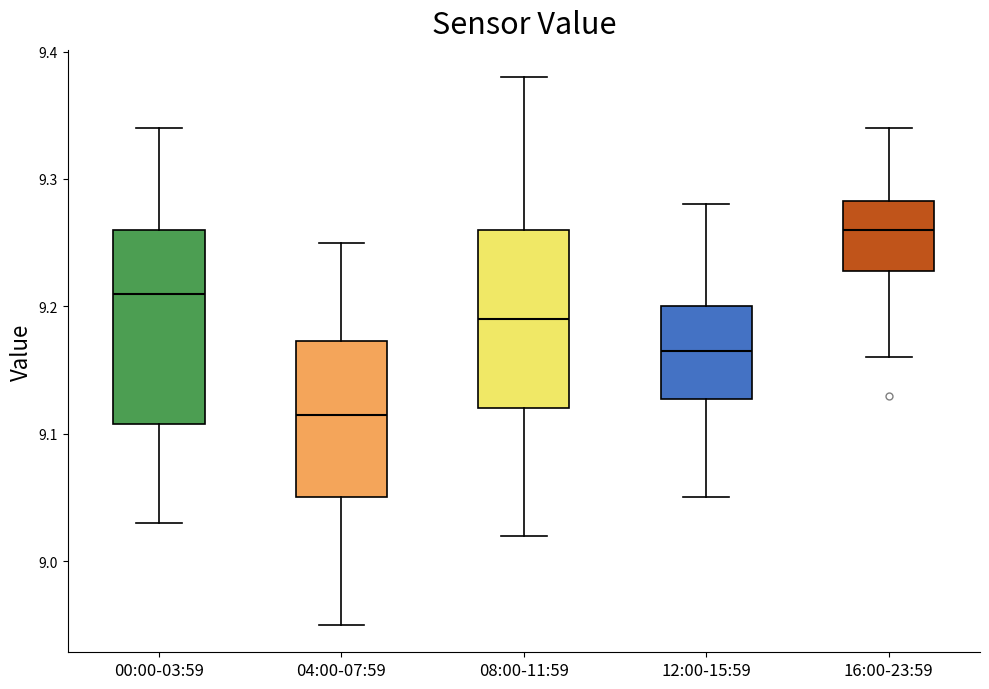

Reading left to right, read every box against the y-axis: the position of its median line, the range the box covers, and the ends of its whiskers. The values are not printed on the chart, so give them approximately, as read against the axis.

00:00-03:59: median 9.21, box 9.11 to 9.26, whiskers 9.03 to 9.34
04:00-07:59: median 9.12, box 9.05 to 9.17, whiskers 8.95 to 9.25
08:00-11:59: median 9.19, box 9.12 to 9.26, whiskers 9.02 to 9.38
12:00-15:59: median 9.17, box 9.13 to 9.20, whiskers 9.05 to 9.28
16:00-23:59: median 9.26, box 9.23 to 9.28, whiskers 9.16 to 9.34